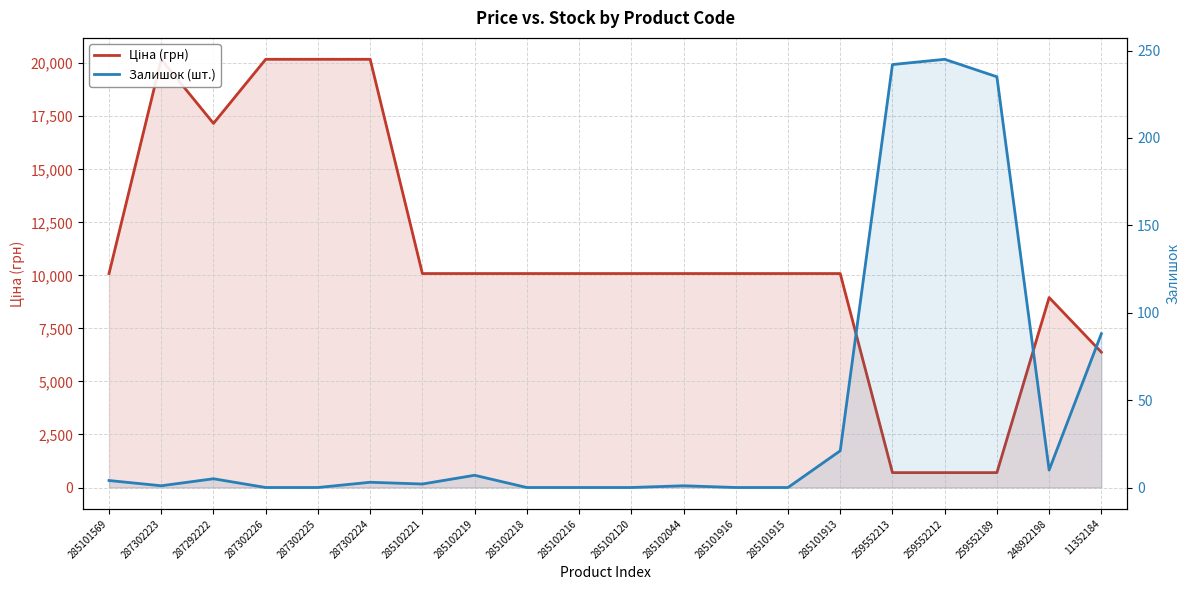

What is the spread (max minus min) of values at 287292222?

17160.0